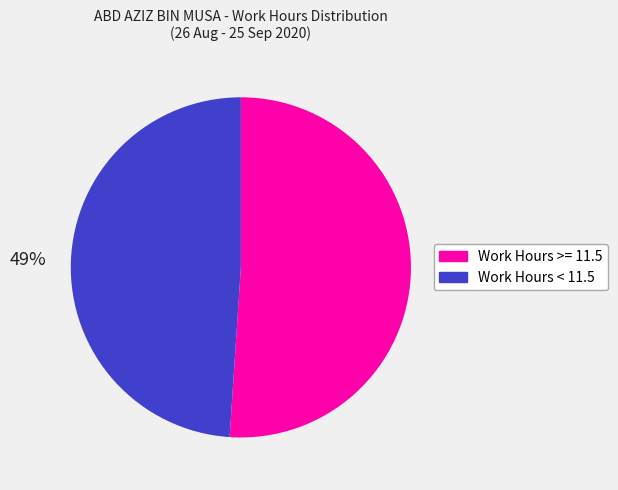

Is there a majority slice in this chart?

Yes